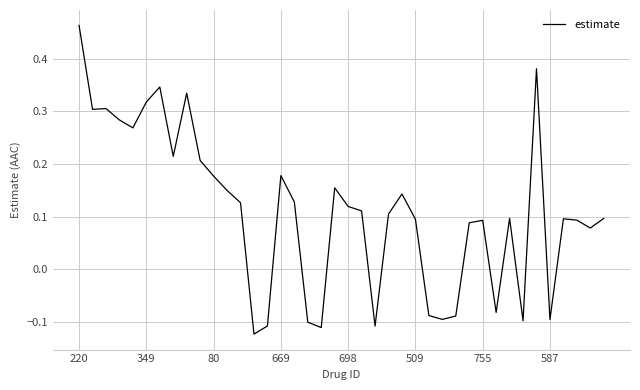

What is the difference between the maximum and minimum values?

0.6